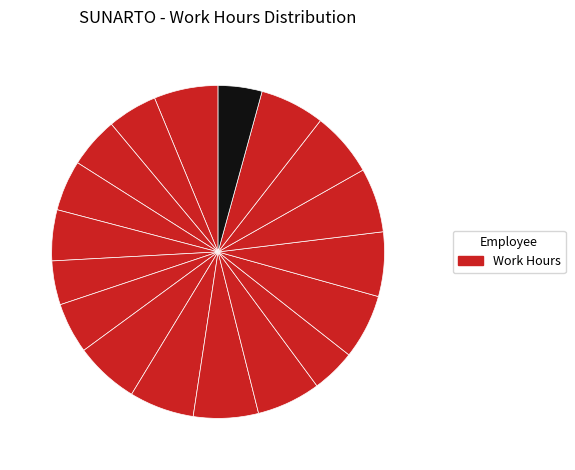

Count the number of slices in the pie.

18